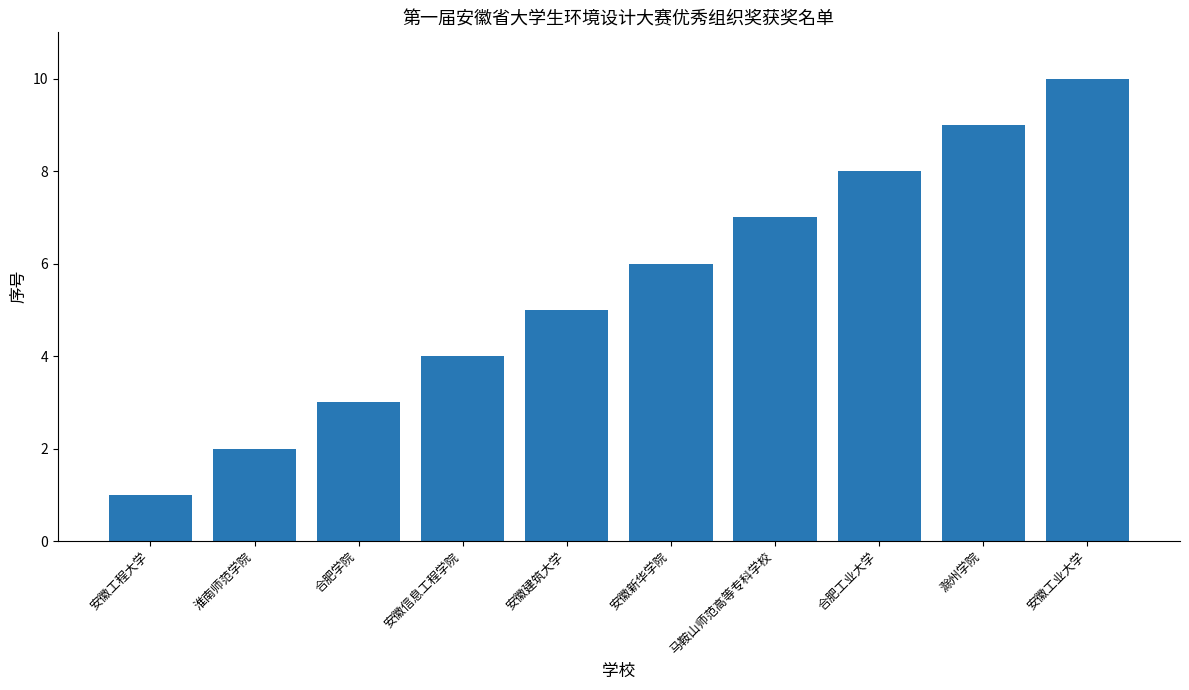

What is the minimum value shown in the chart?

1